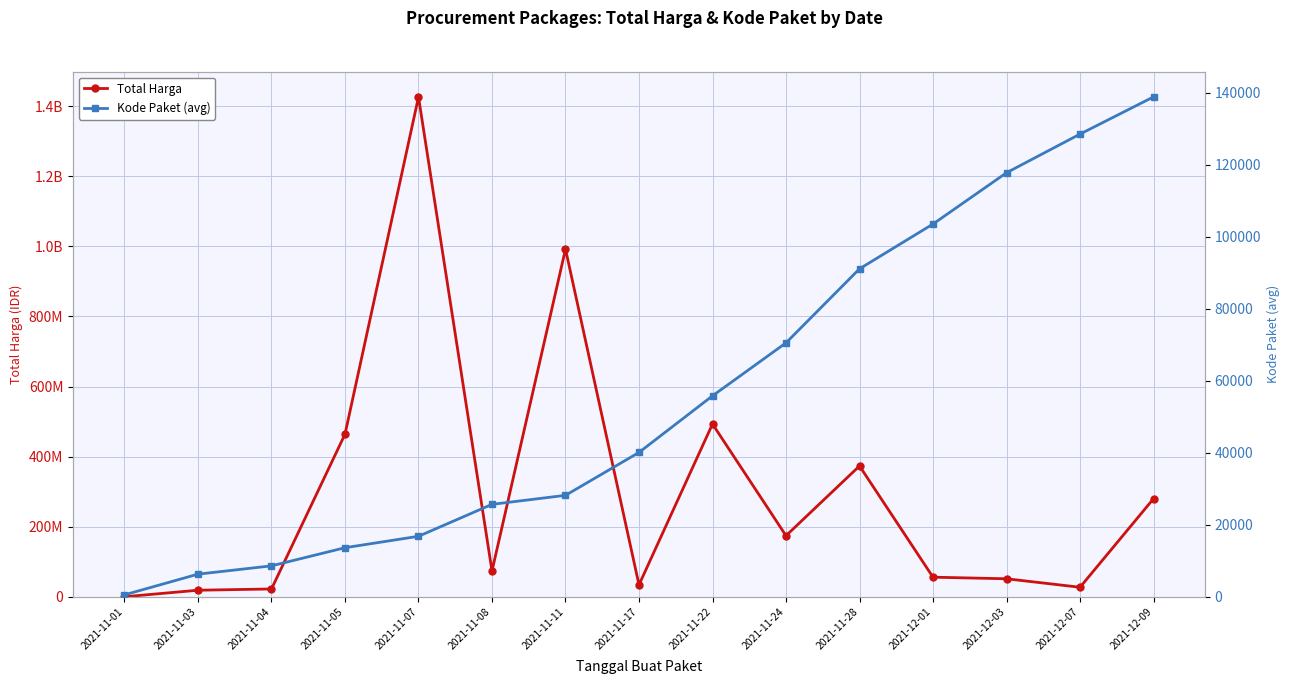

What is the difference between the highest and lowest values at 2021-11-22?

492944174.0